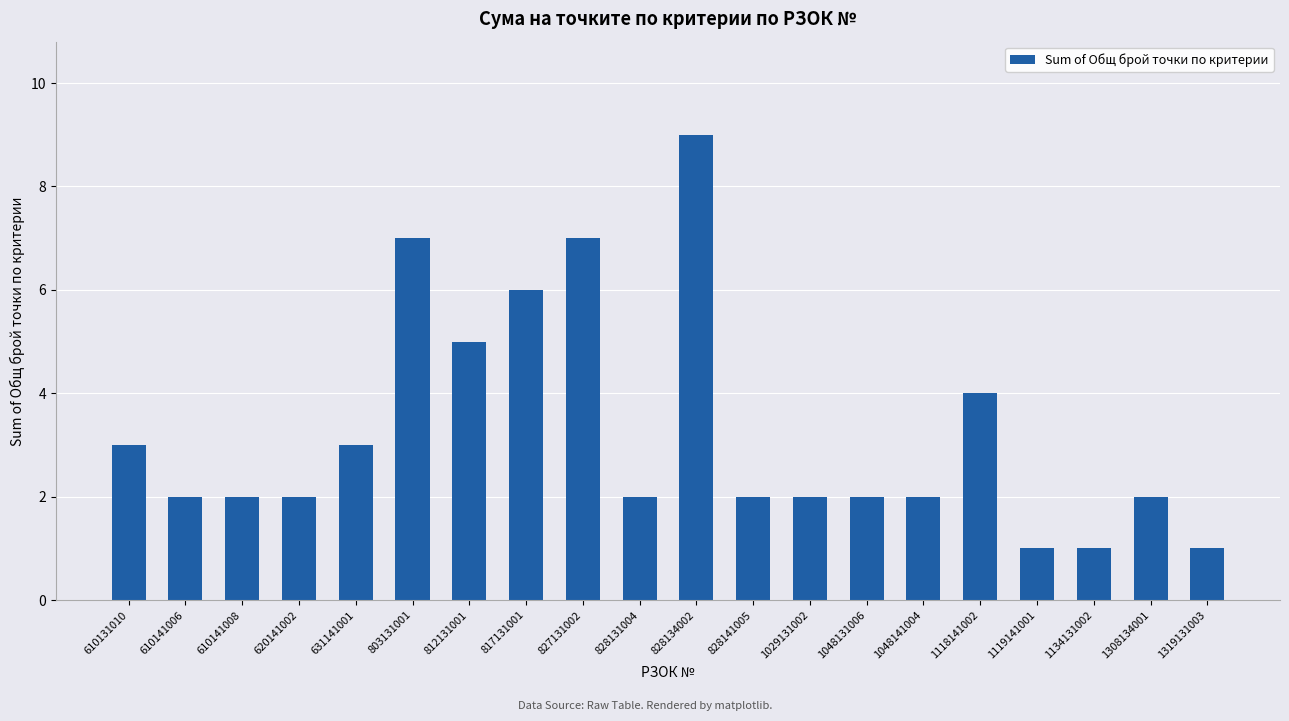

How many categories are shown in the chart?

20